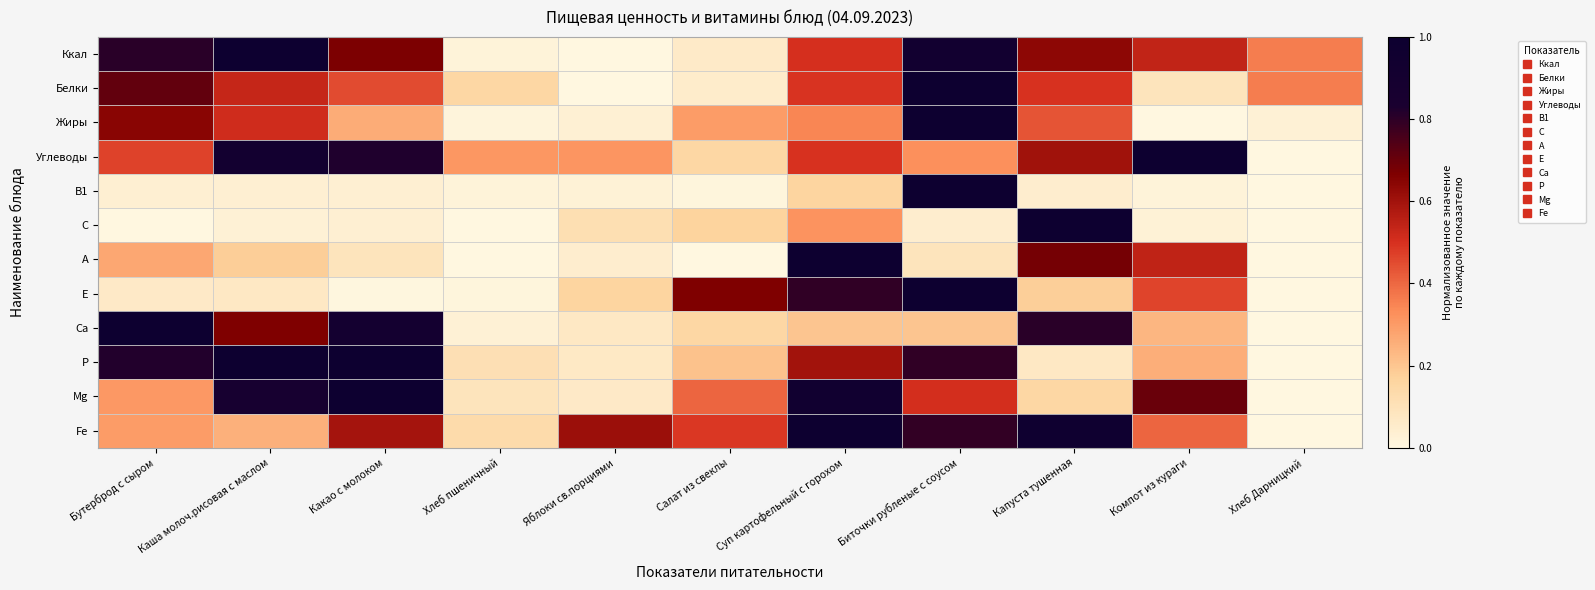

At which category does the chart reach its peak across all series?

Каша молоч.рисовая с маслом